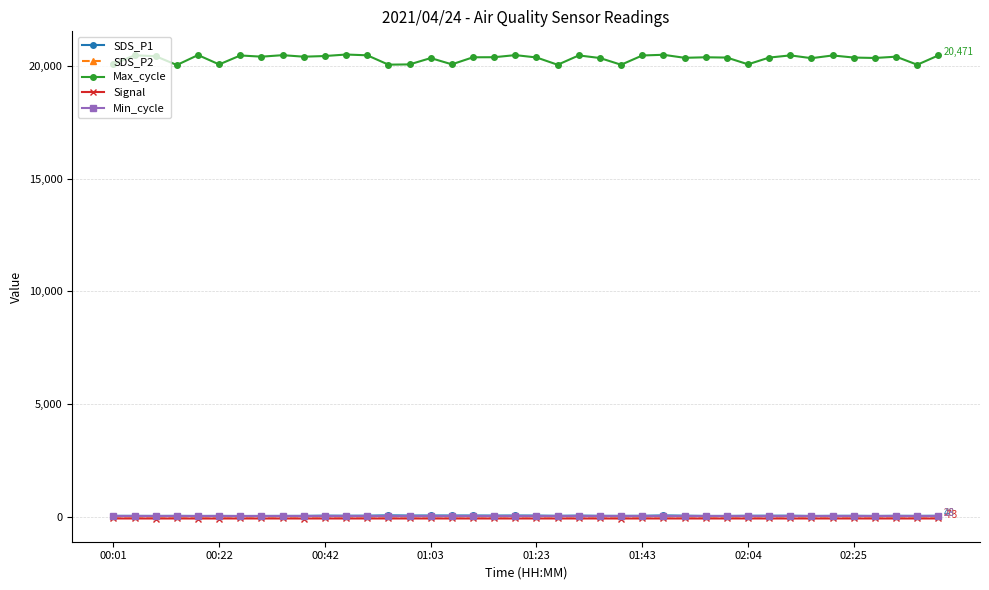

Which series has the largest total across all categories?

Max_cycle